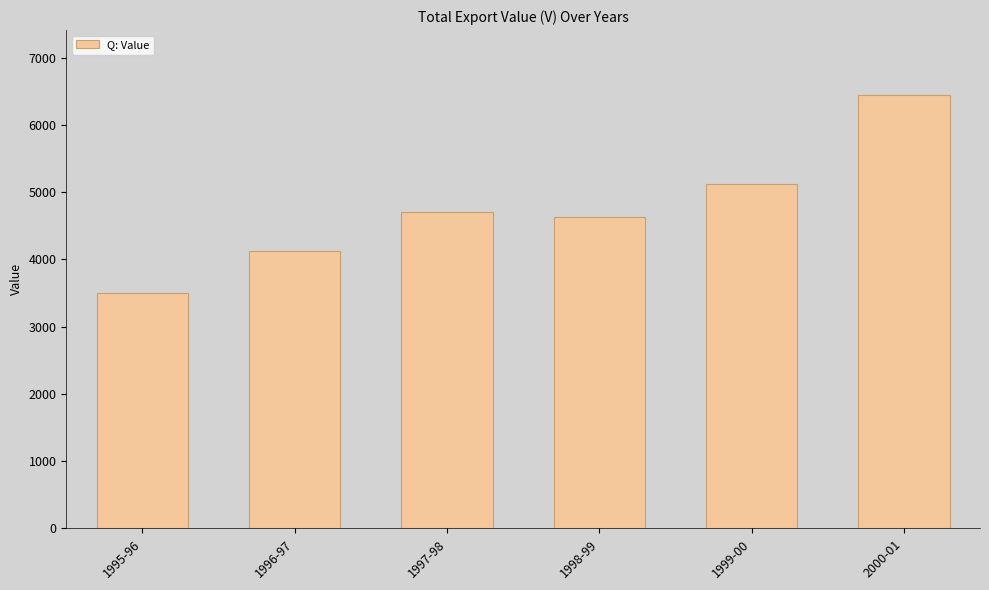

Reading left to right, transcribe all the data shown in this chart.

3501.1	4121.4	4697.5	4626.9	5116.7	6443.9